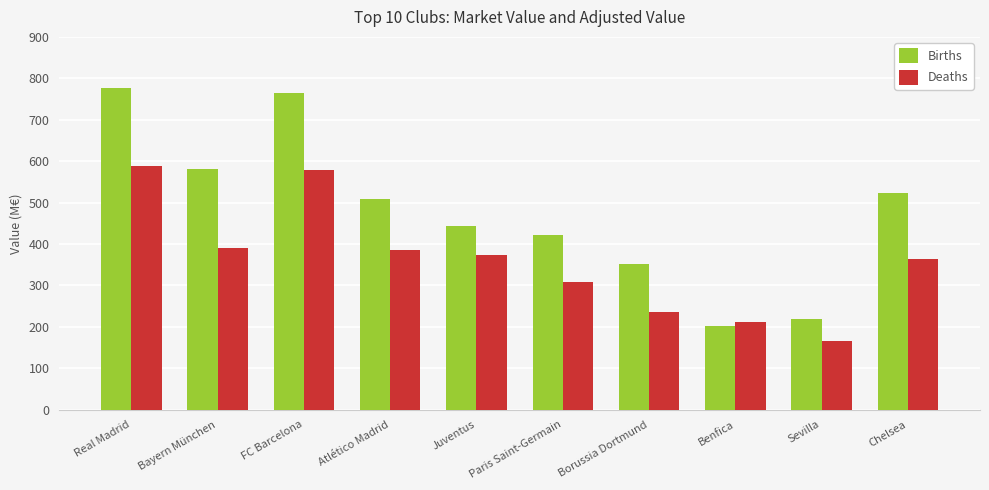

How many bars are there in total?

20